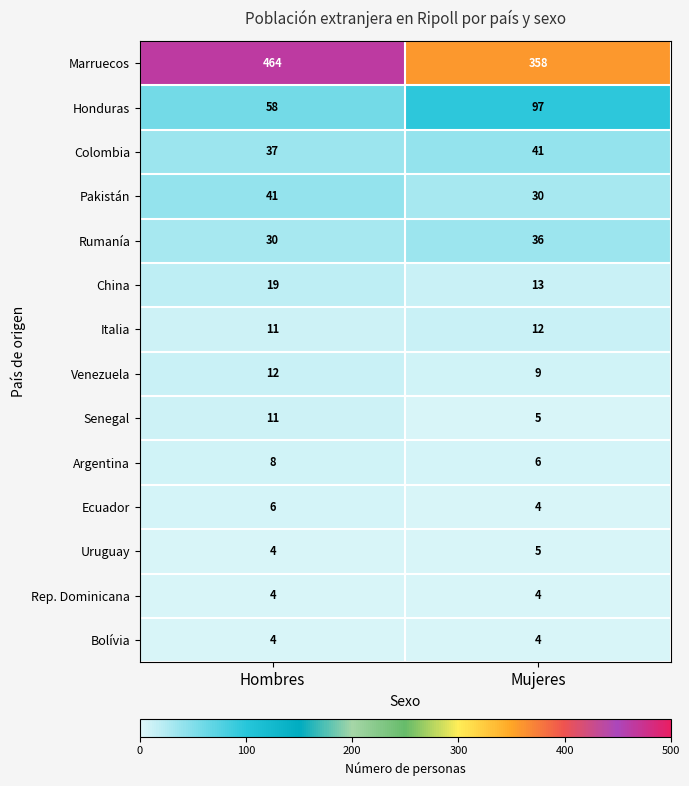

Which series has the widest spread of values?

Marruecos